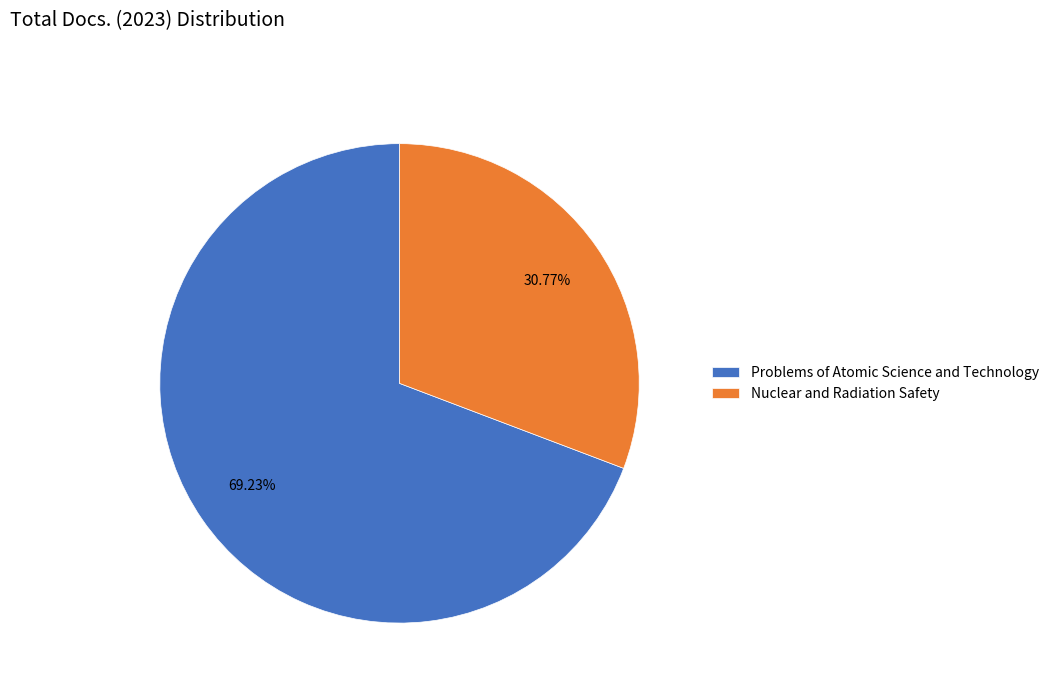

To the nearest percent, what is the average slice percentage?

50%